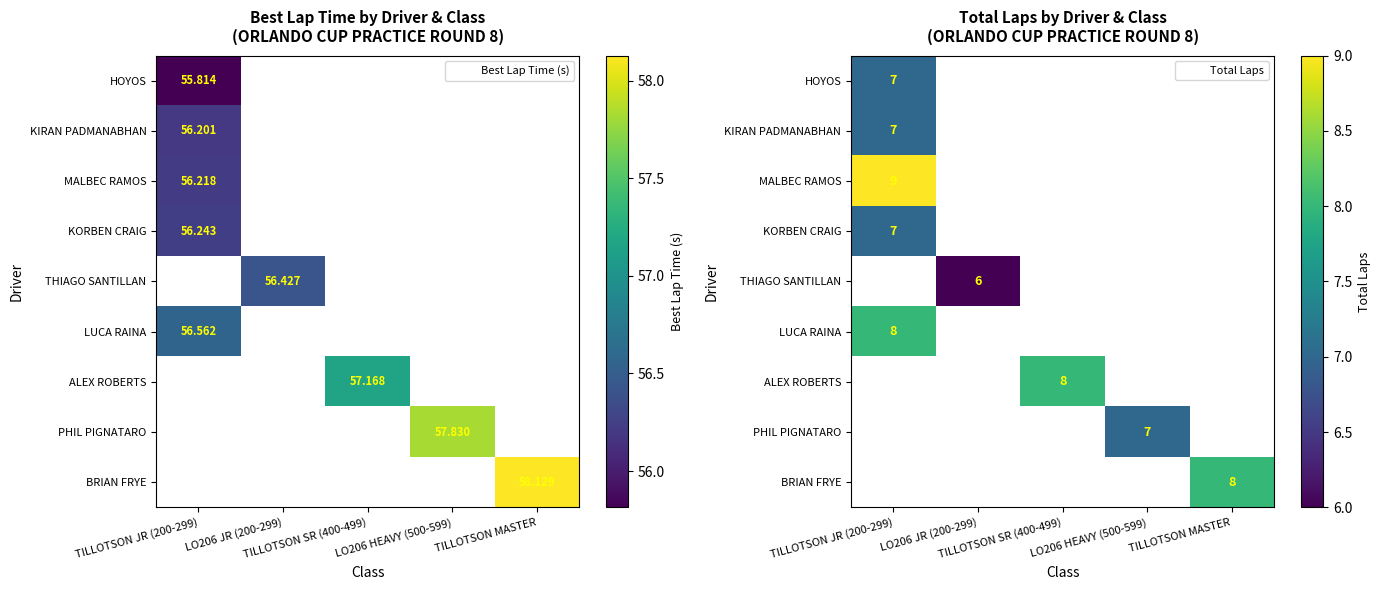

How many values in PHIL PIGNATARO are above zero?

1